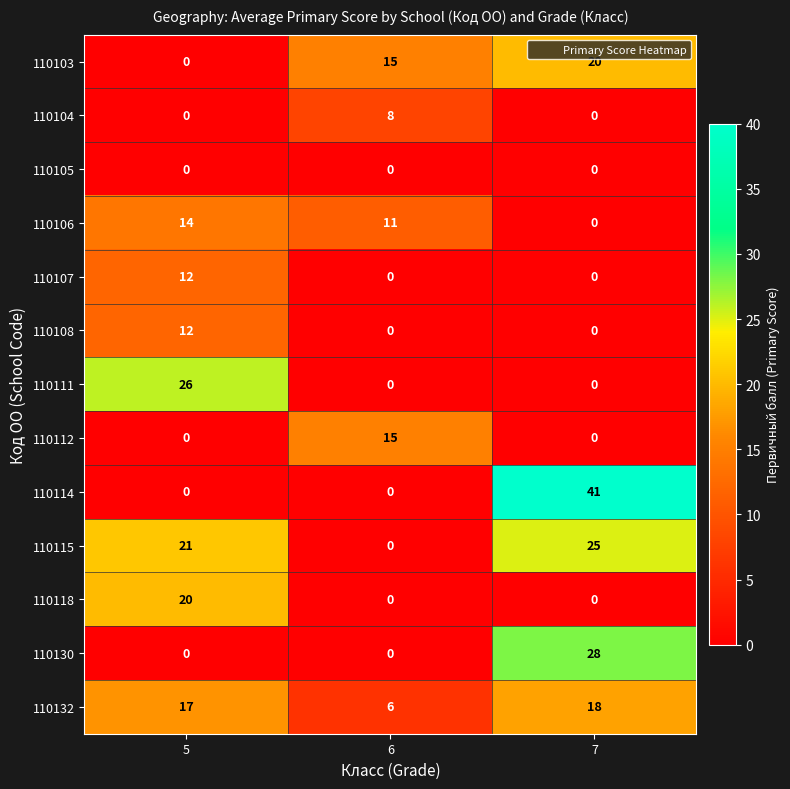

Count the 110130 values in the range 0 to 28.

3